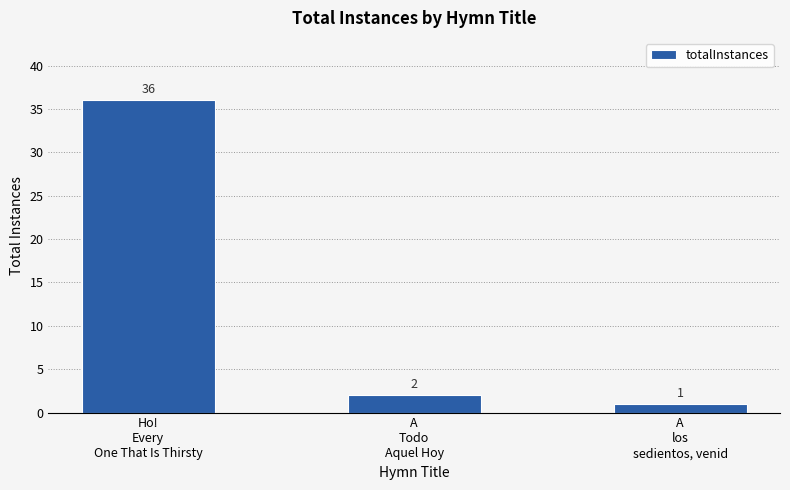

What is the average value?

13